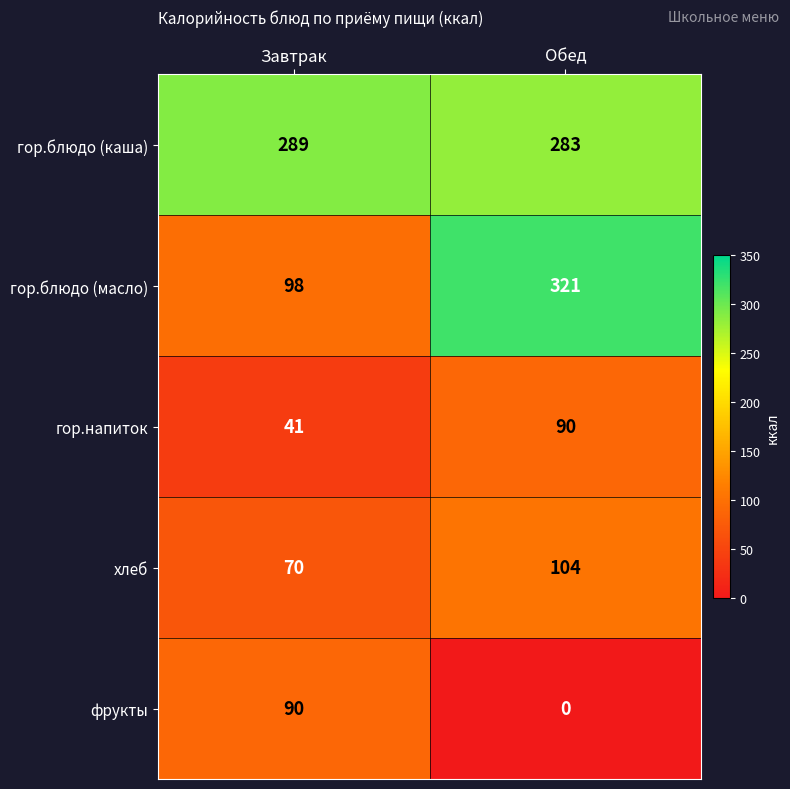

What is the difference between the maximum and minimum values in the фрукты series?

90